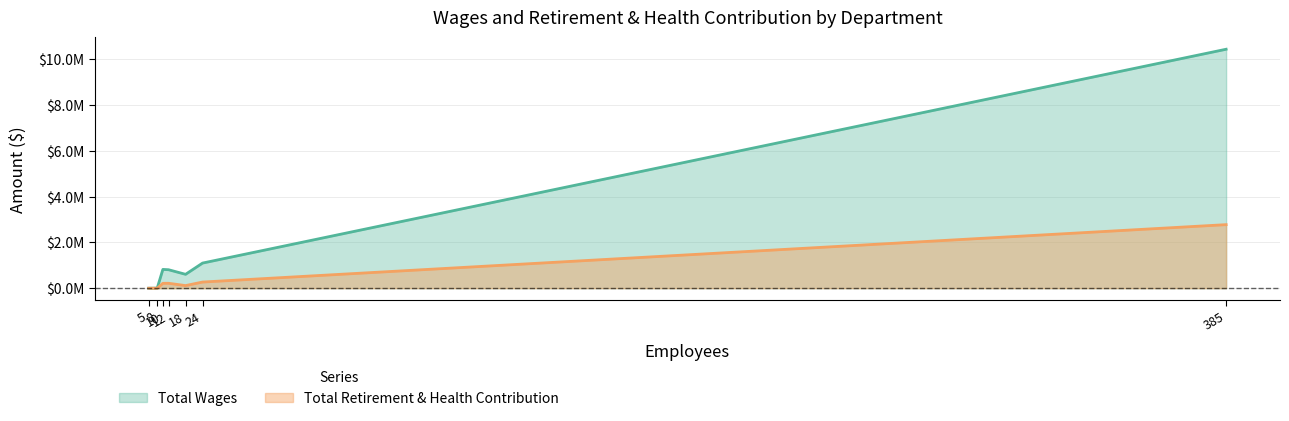

True or false: Total Wages has more than 2 points higher than both neighbors.

False